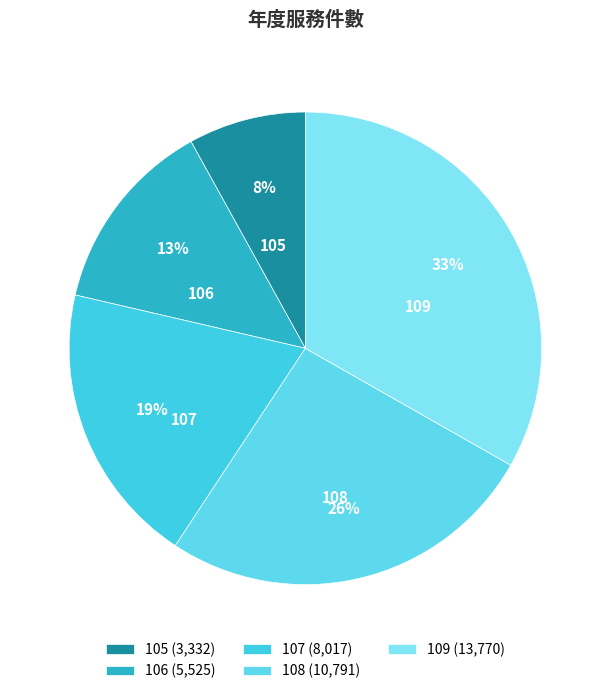

Is there a majority slice in this chart?

No